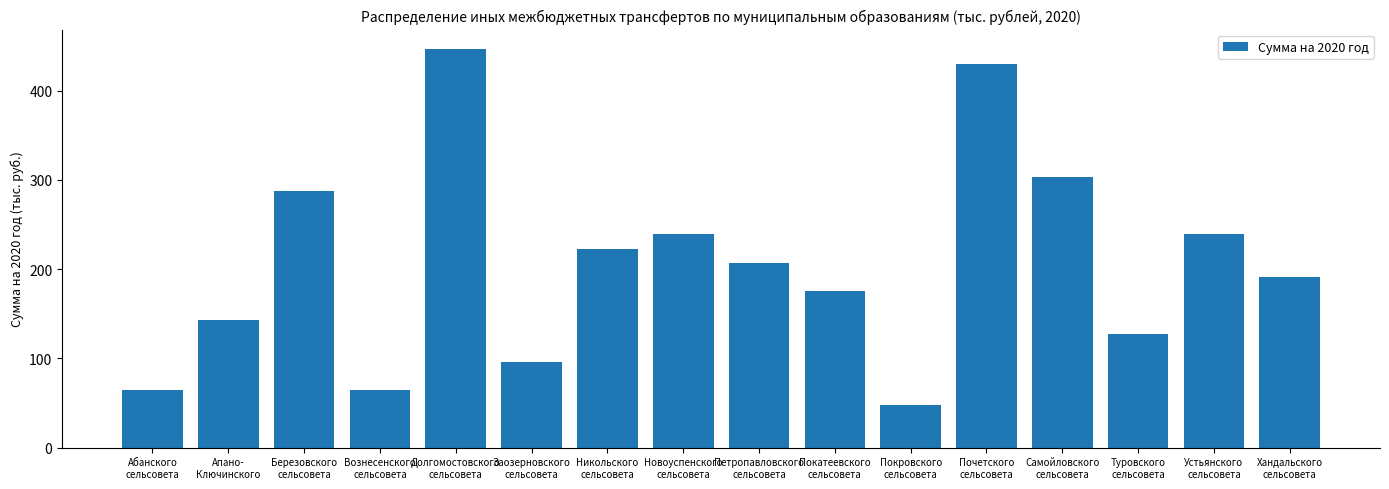

Approximately how many times larger is the value at Туровского
сельсовета compared to Никольского
сельсовета?

0.6